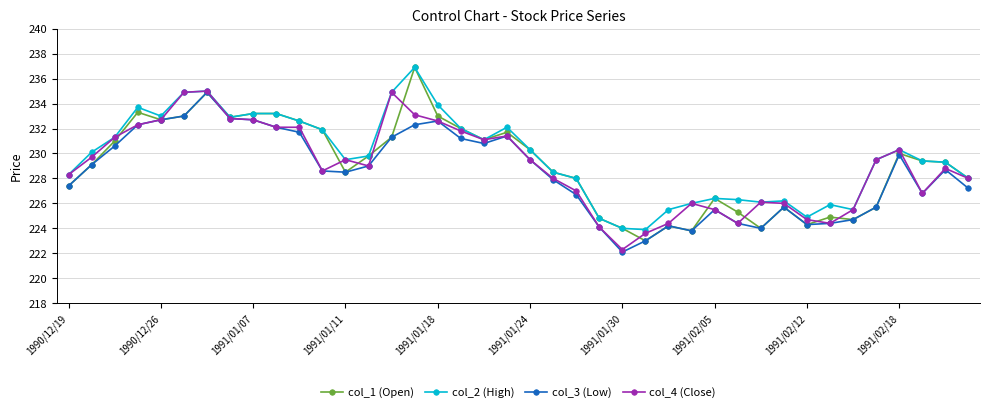

At how many categories does at least one series exceed 222?

40